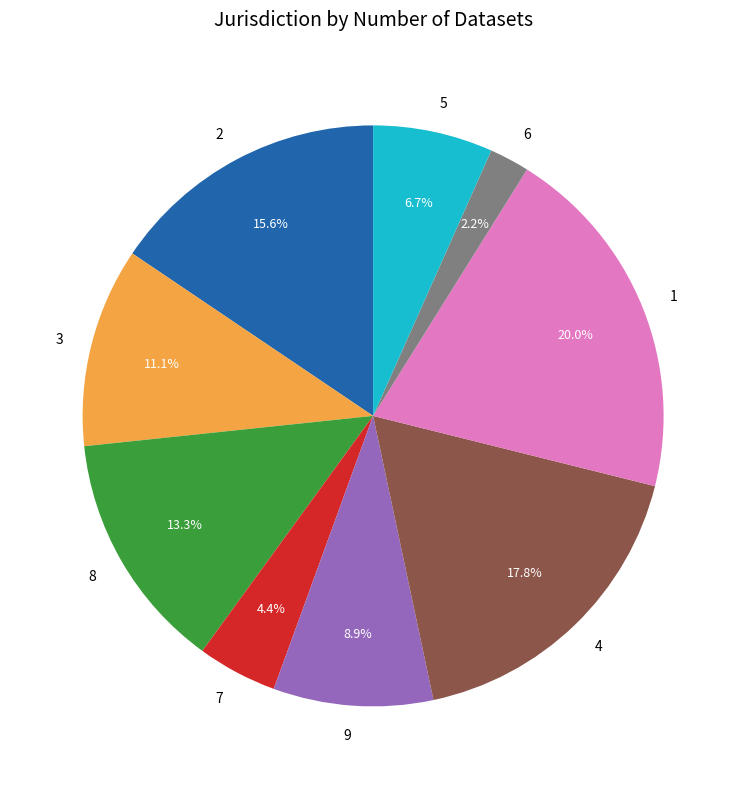

Which has a higher value, 4 or 5?

4